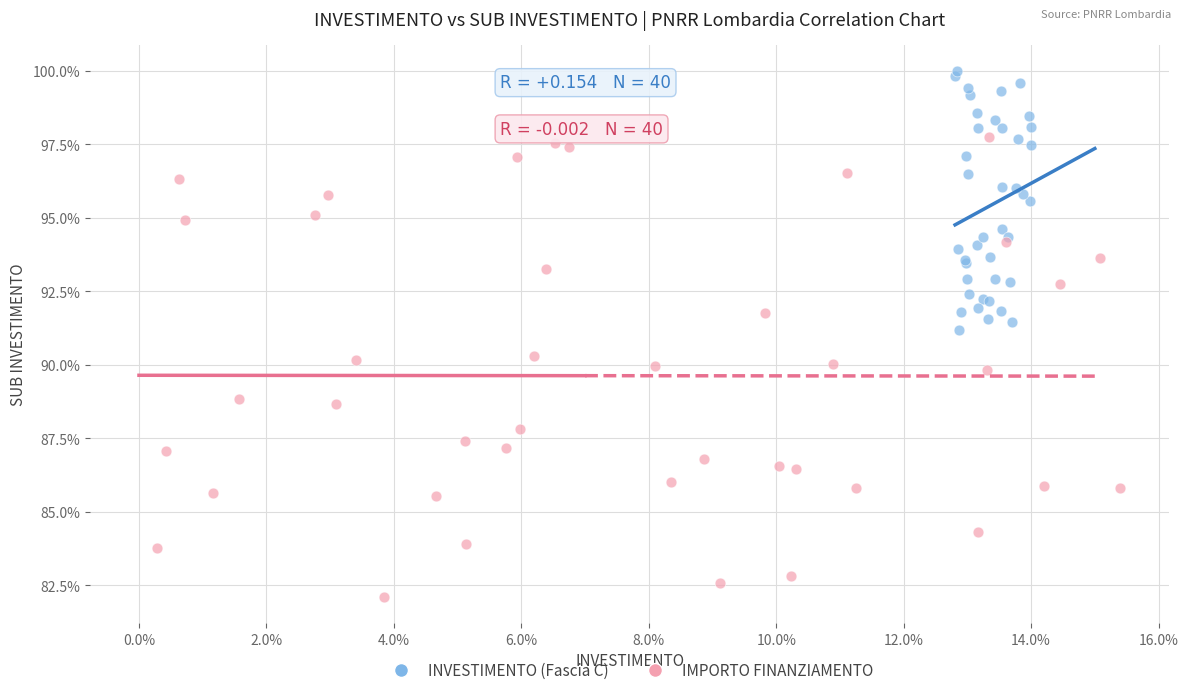

Which series contains the lowest Y value?

IMPORTO FINANZIAMENTO